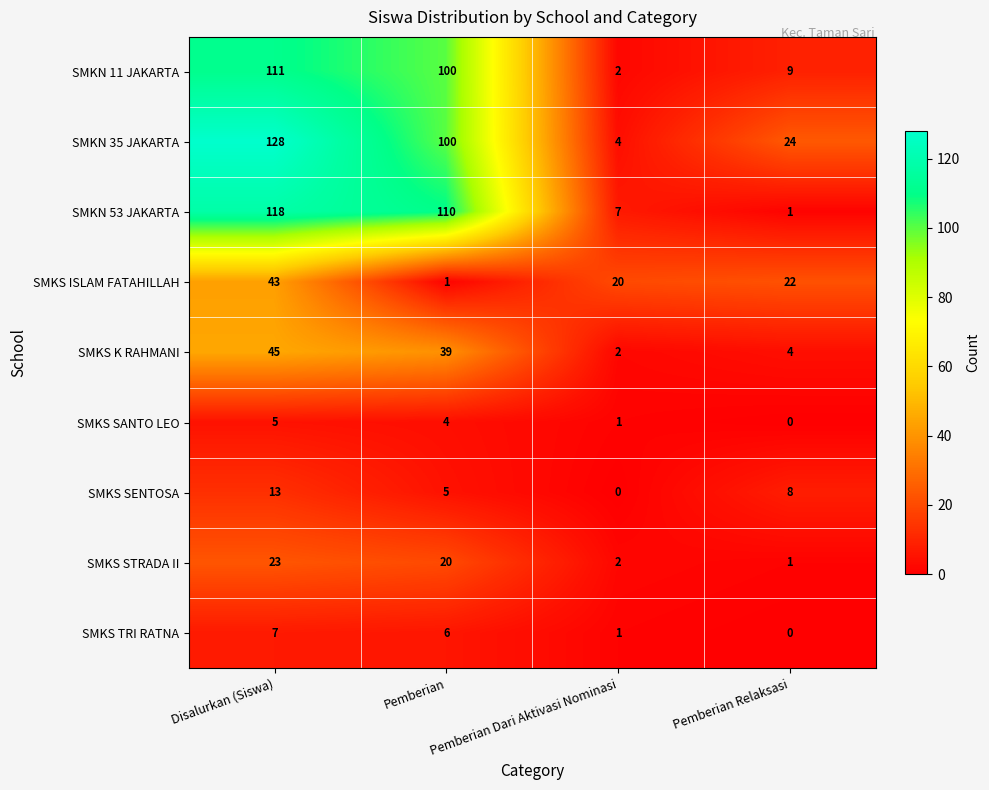

Between Disalurkan (Siswa) and Pemberian Dari Aktivasi Nominasi, which series saw the biggest shift?

SMKN 35 JAKARTA